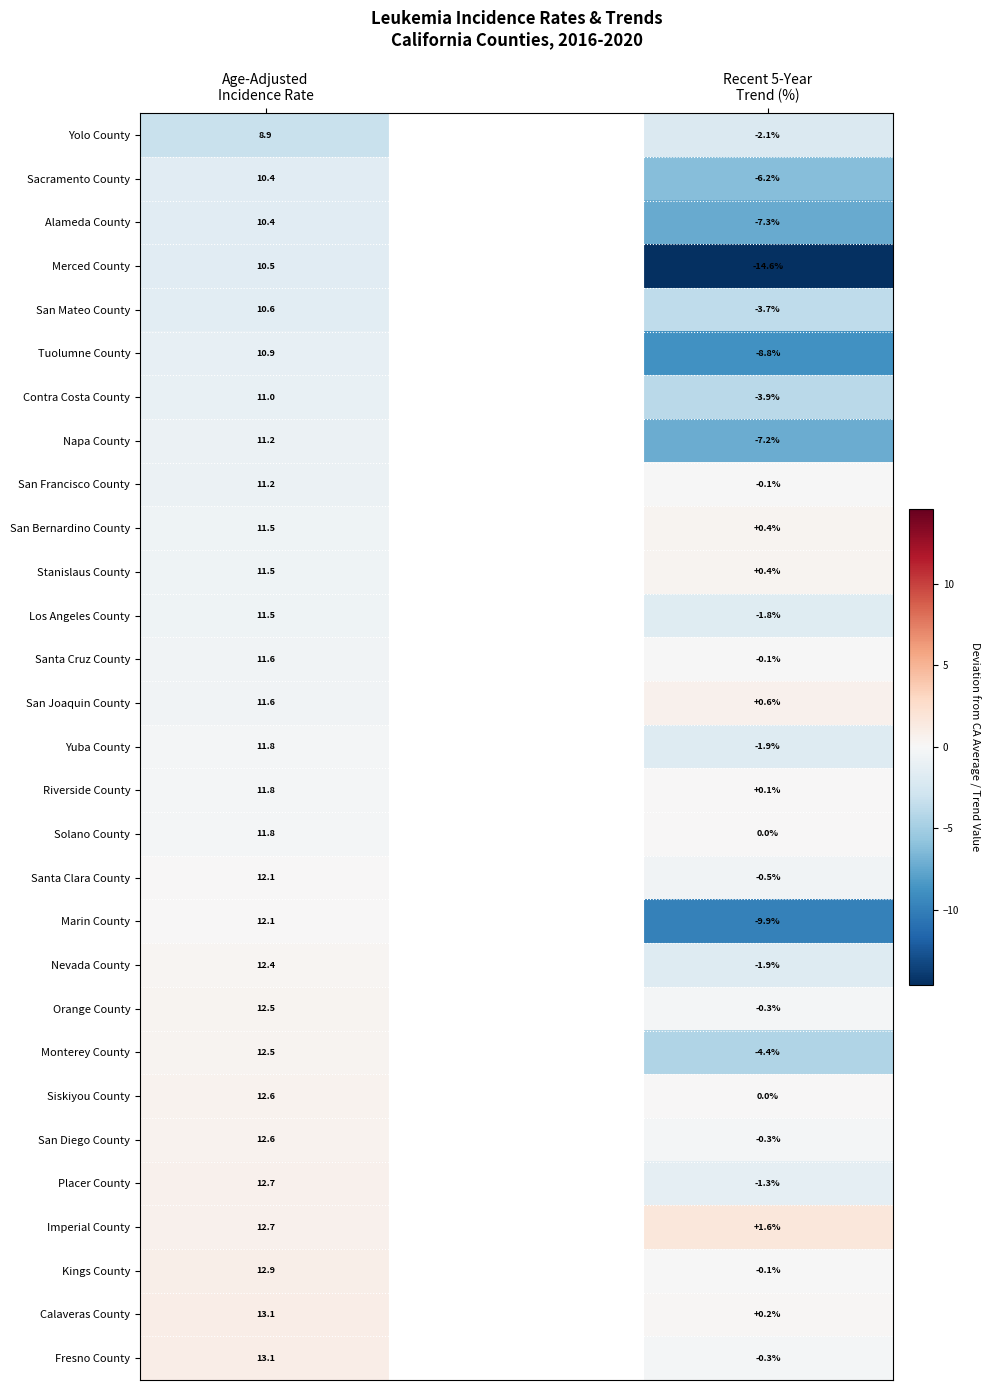

How many Marin County values are between 0 and 1?

1